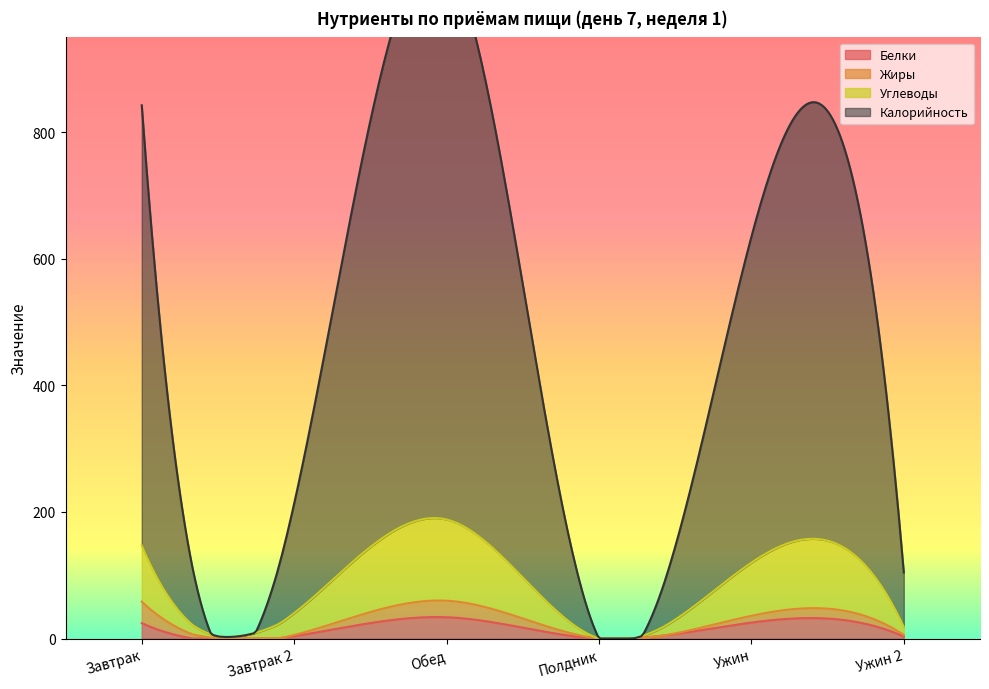

Where does the Калорийность series first go above 514?

Завтрак